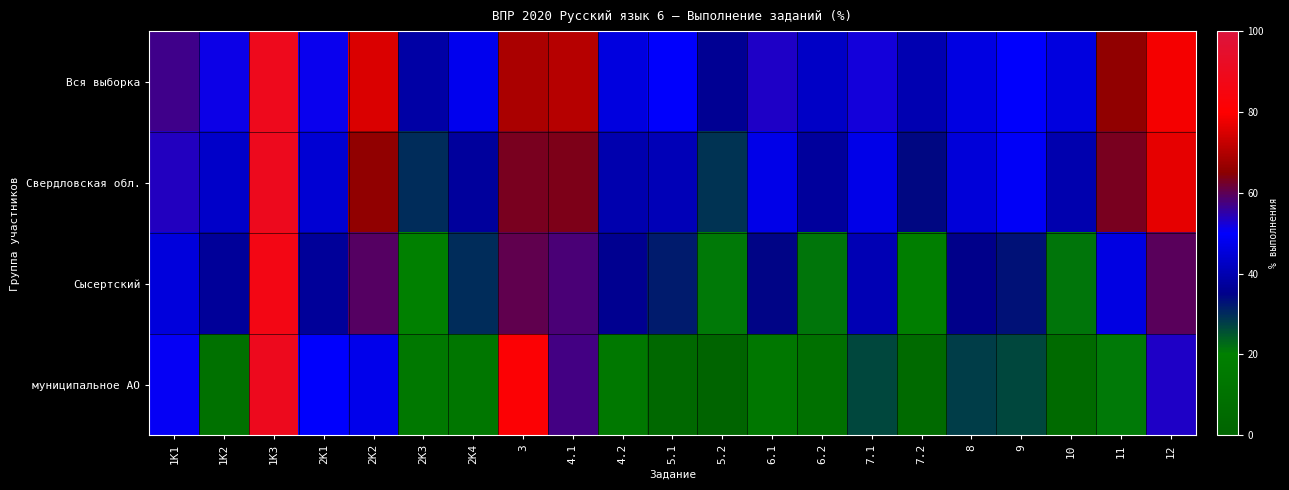

Rank the series by their maximum value, from highest to lowest.

муниципальное АО, Свердловская обл., Вся выборка, Сысертский